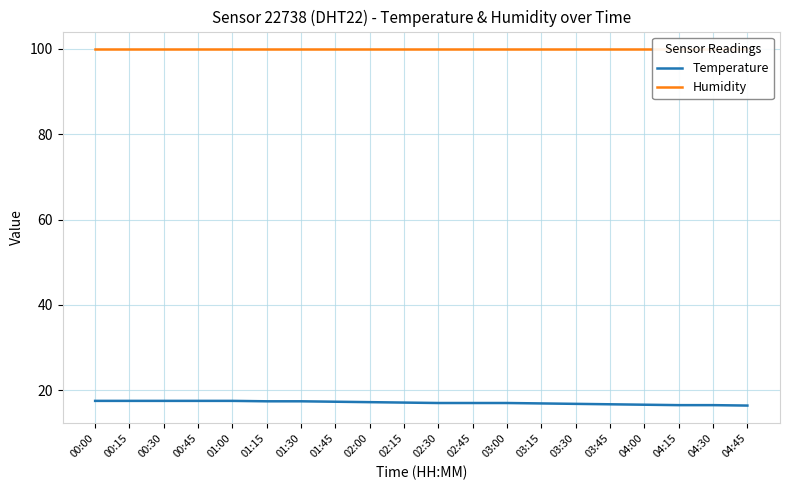

Between 01:30 and 02:15, which is larger?

01:30